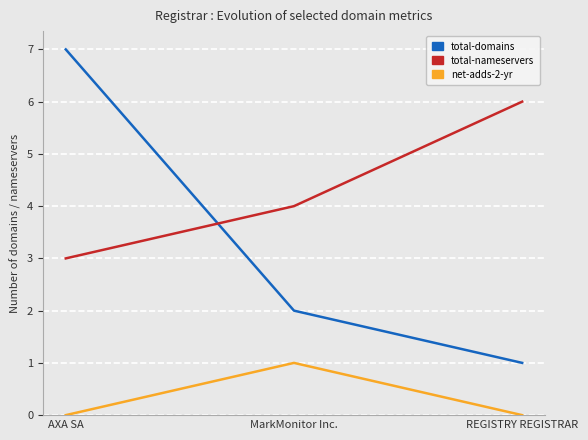

Rank the series by their average value, from lowest to highest.

net-adds-2-yr, total-domains, total-nameservers